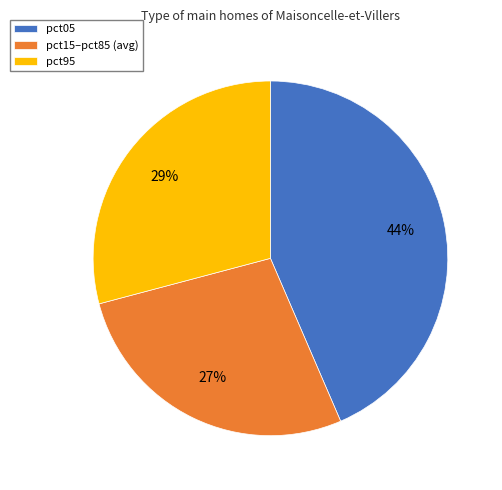

Count the number of slices in the pie.

3